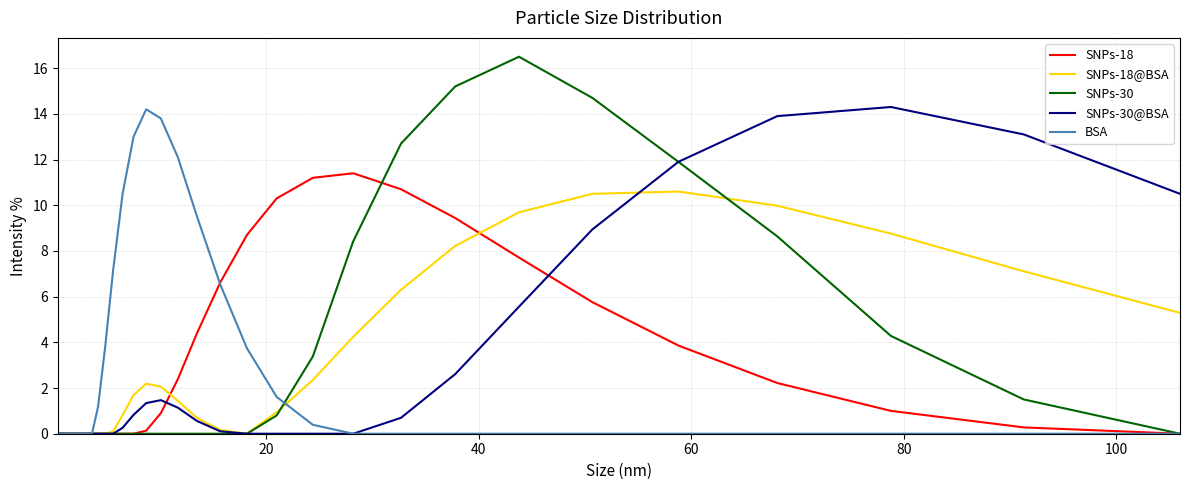

What is the average value of the SNPs-18 series?

2.5